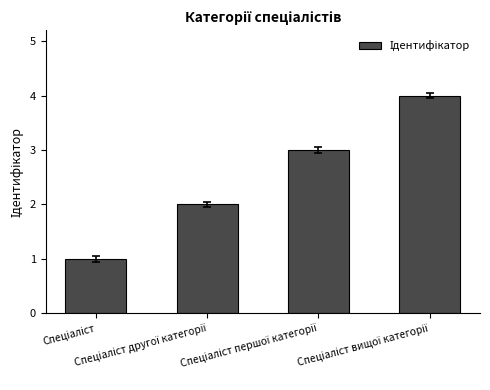

What is the maximum value shown in the chart?

4